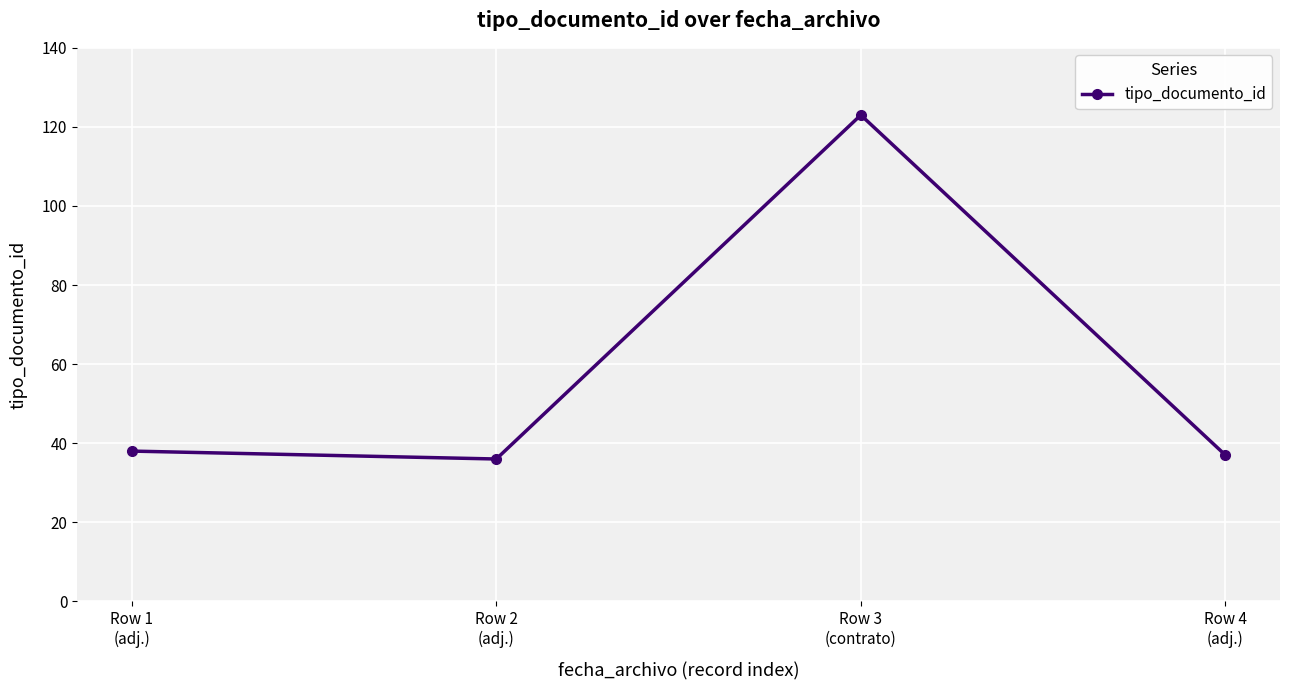

Which category has the highest value across all series?

Row 3
(contrato)